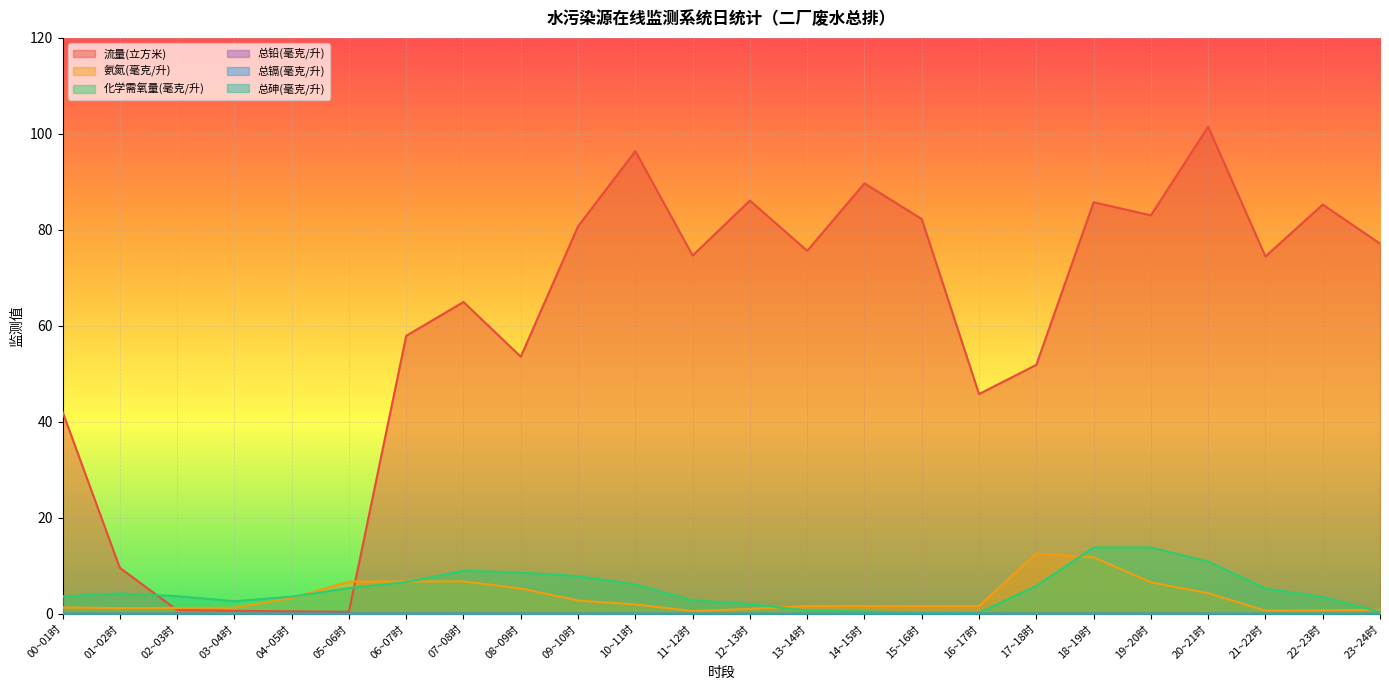

Between 23~24时 and 17~18时, which is larger?

23~24时